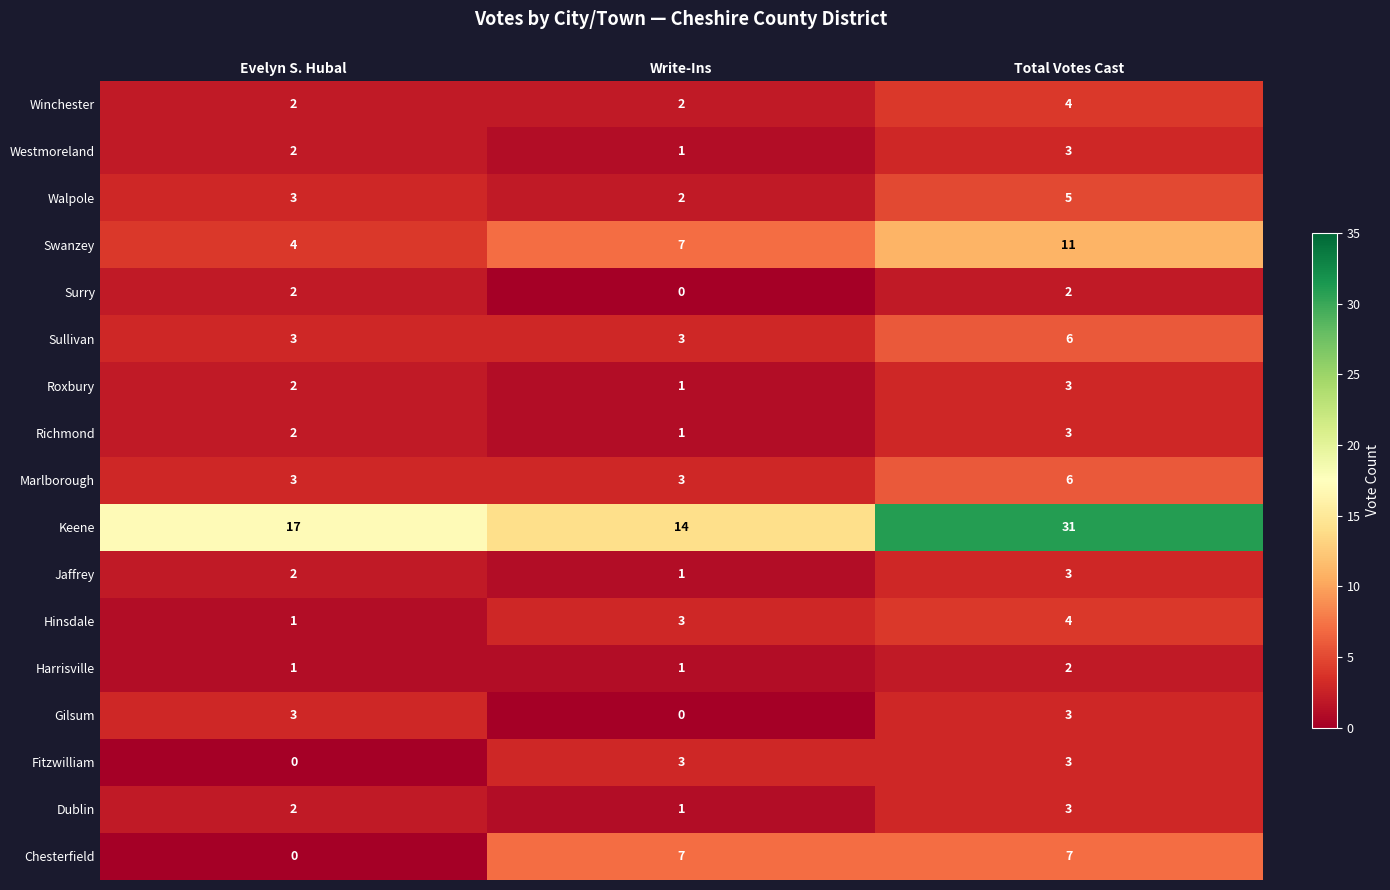

True or false: Chesterfield has a value of 3 at Evelyn S. Hubal.

False